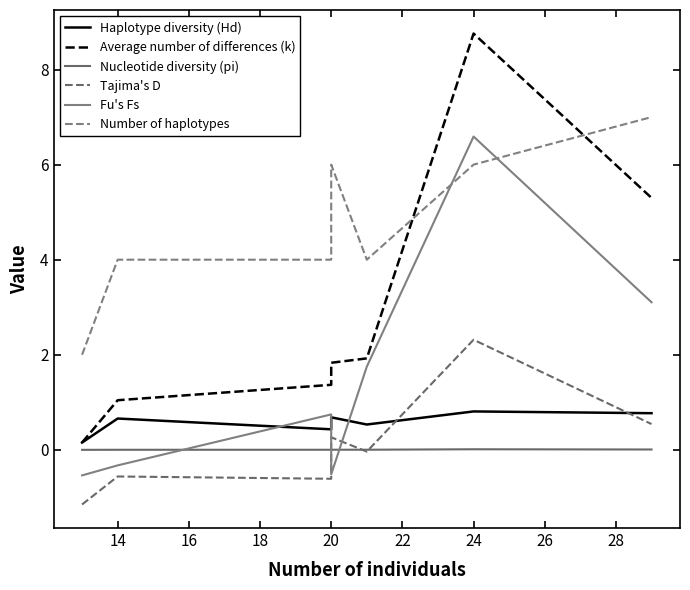

How many distinct data groups are displayed?

6